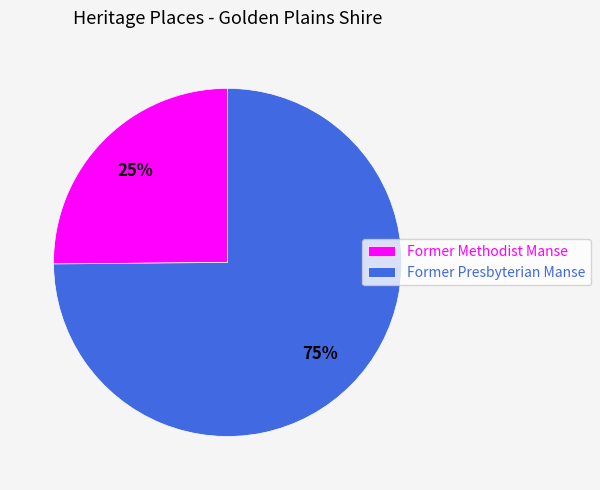

Is Former Presbyterian Manse the majority of the pie?

Yes